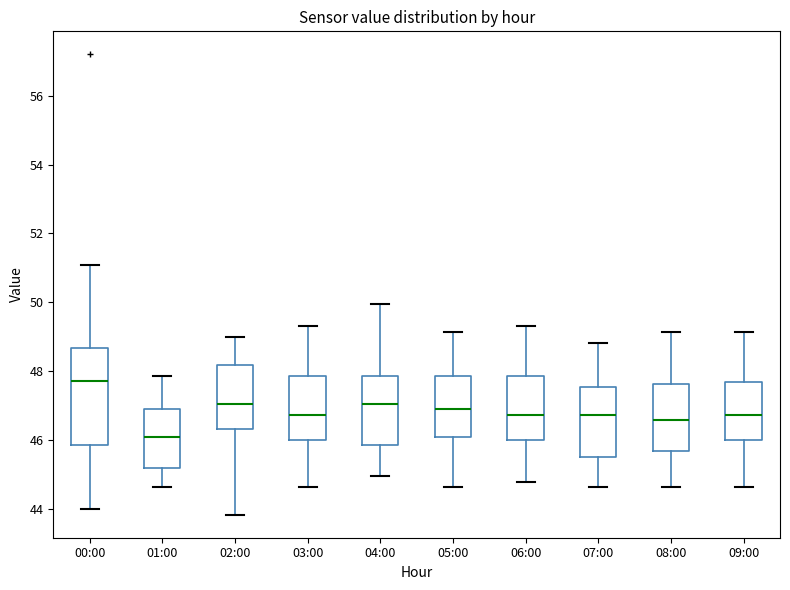

Which box has the highest median line?

00:00